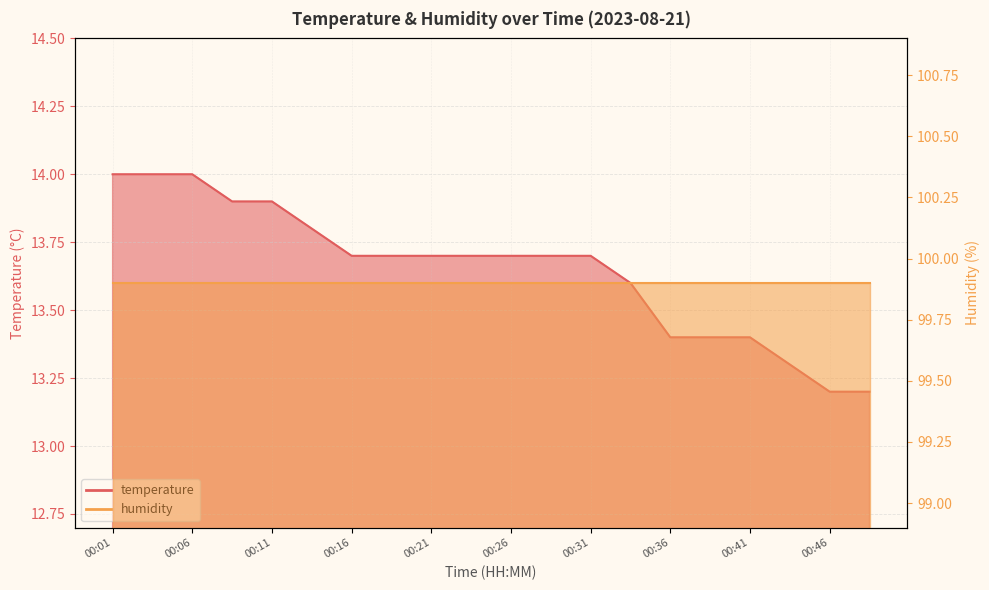

What is the average value?

13.7